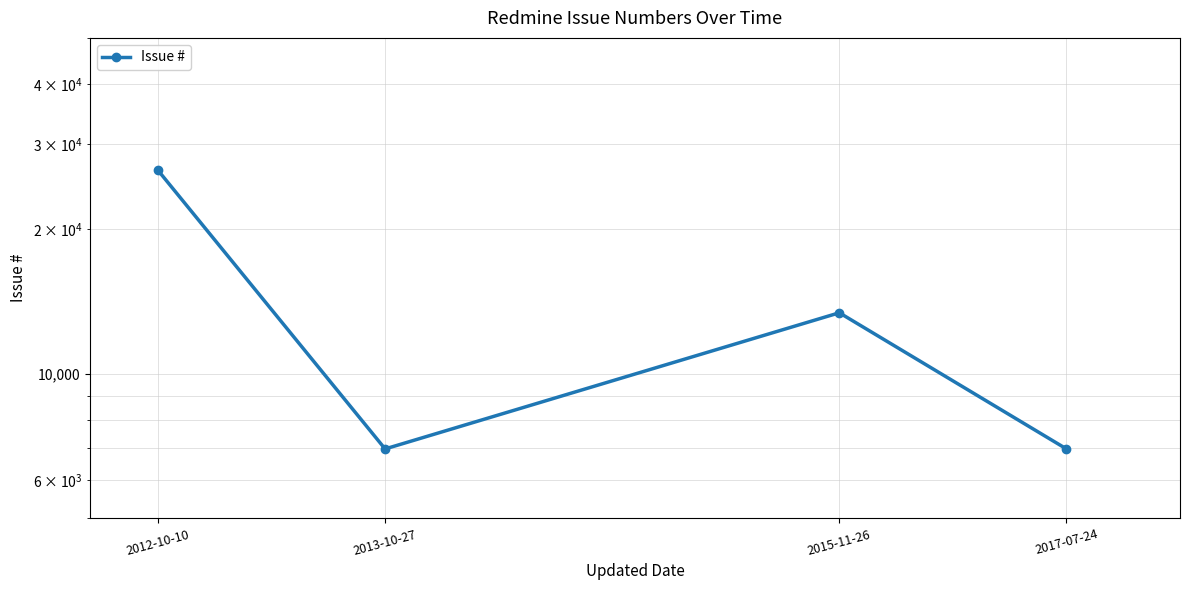

At which category does the data reach its first local valley?

2013-10-27